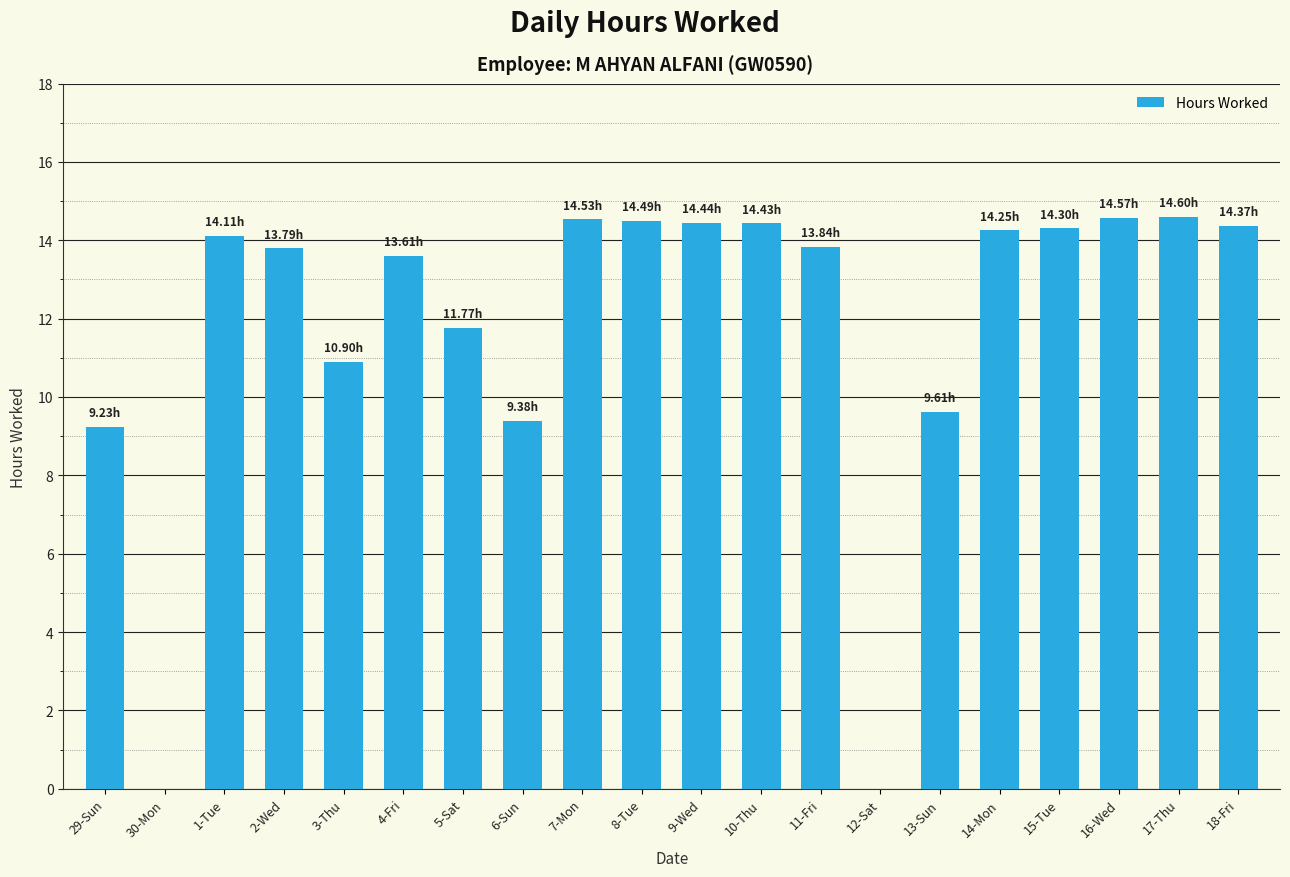

Is it true that the value at 30-Mon is 8.7?

False